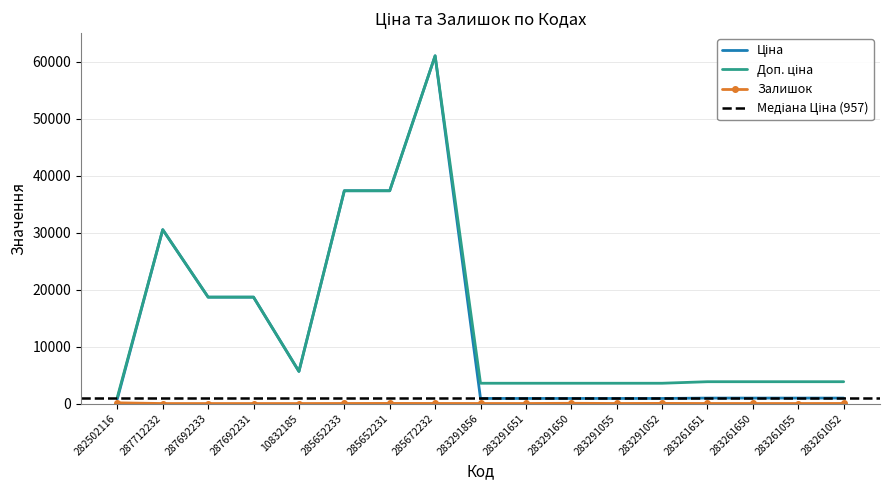

In Залишок, how many points are lower than both neighbors (excluding endpoints)?

3